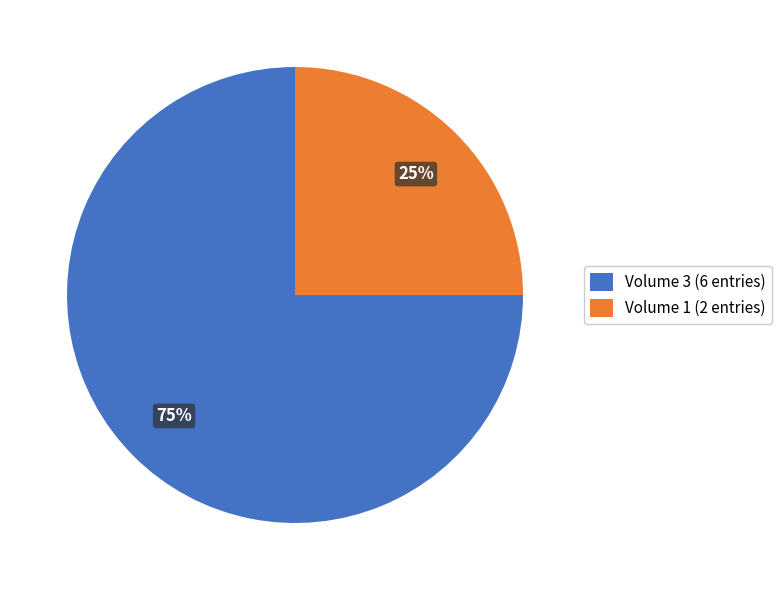

The Volume 3 (6 entries) slice represents 88% of the pie. True or false?

False